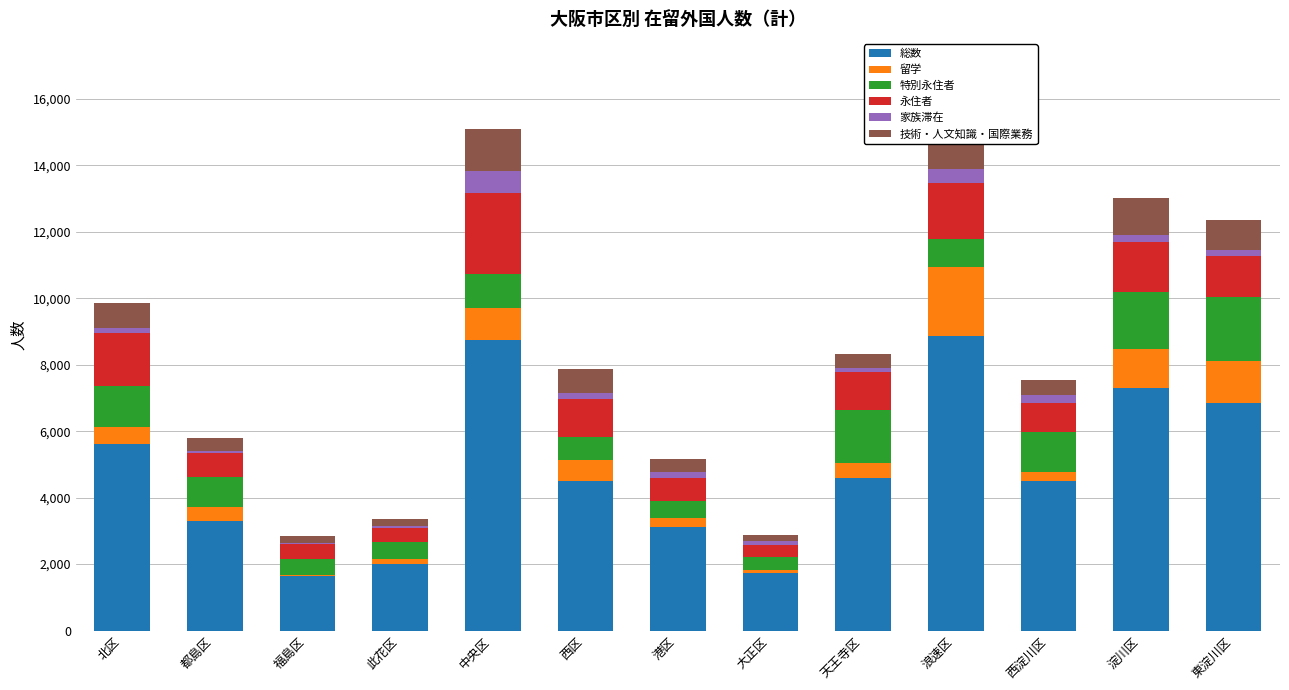

Between 大正区 and 港区, which is larger?

港区